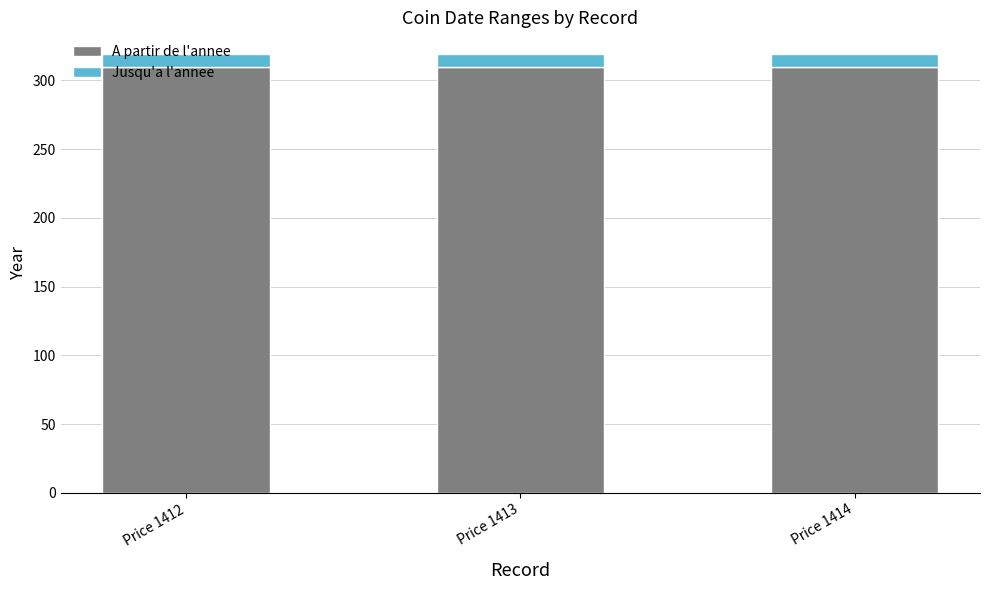

What is the value of the A partir de l'annee bar at the 3rd from the left?

310